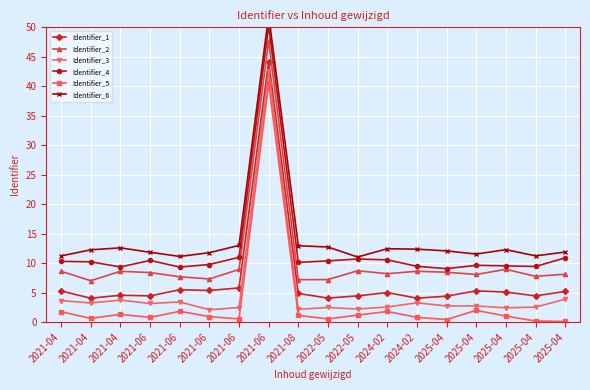

What is the maximum value shown in the chart?

52.1